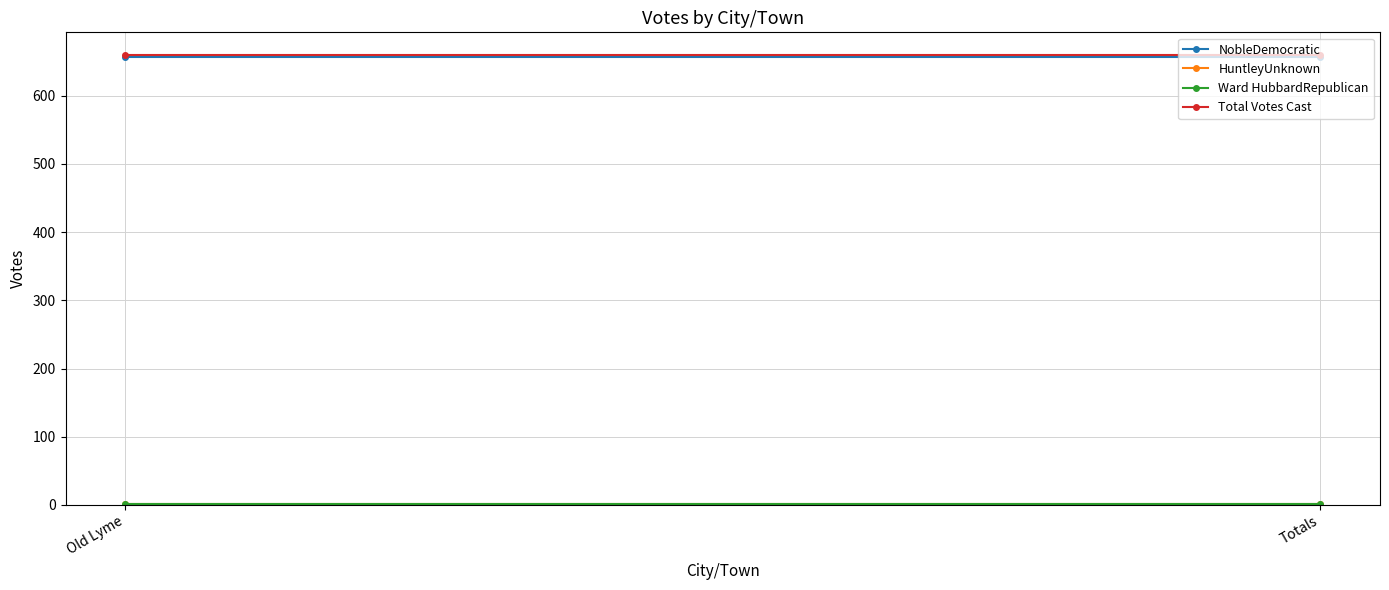

How many lines are shown in the chart?

4